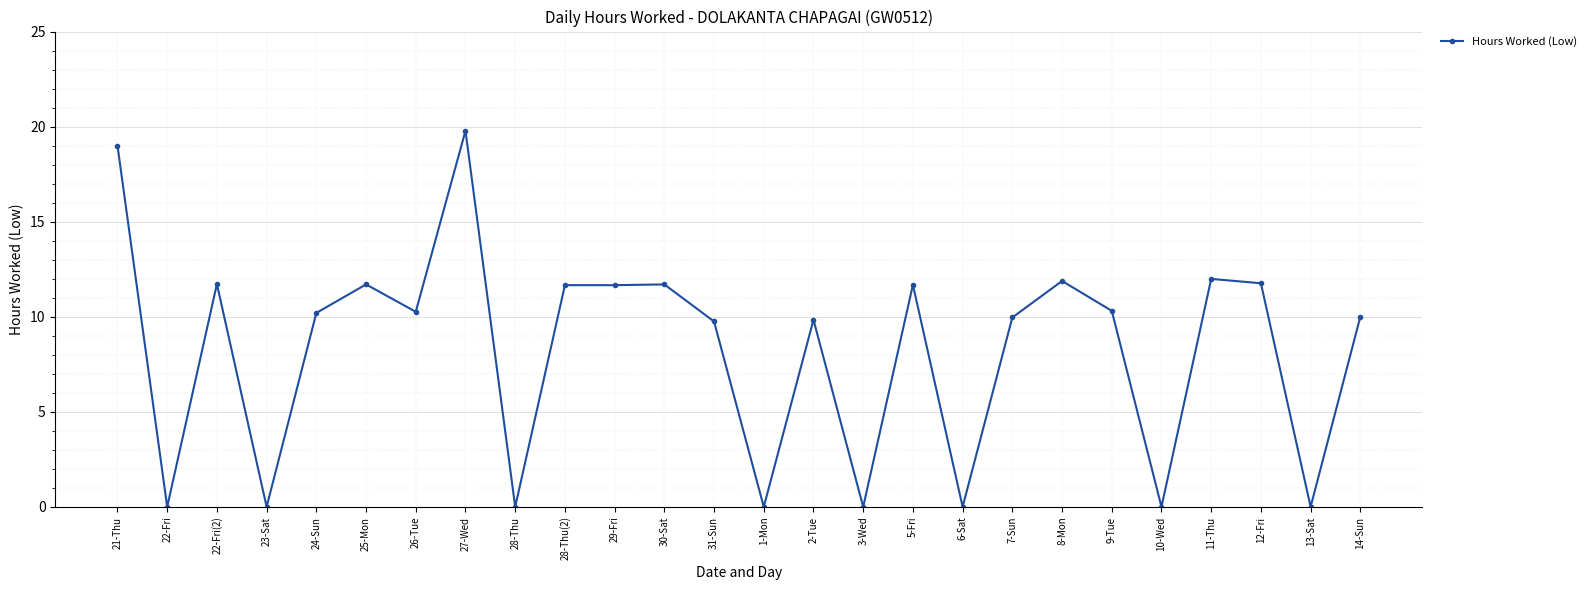

How many data points does each series have?

26